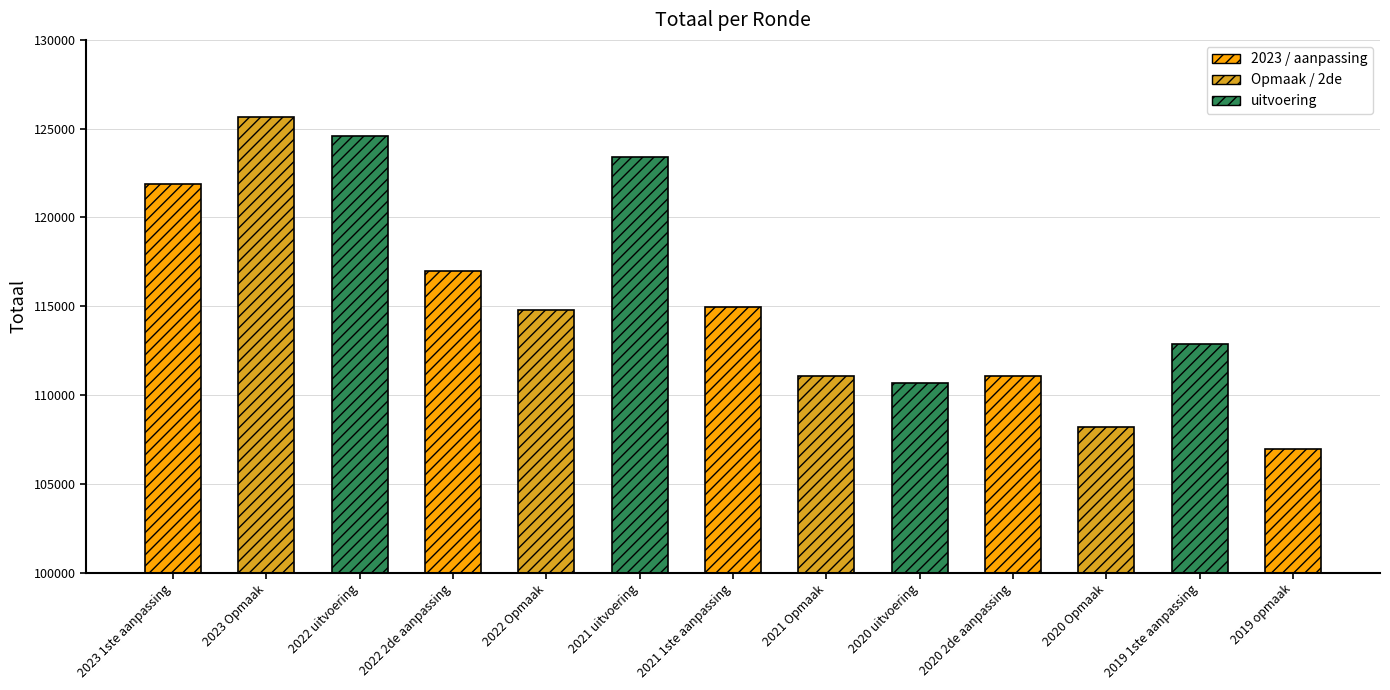

What is the label of the 13th bar from the right?

2023 1ste aanpassing